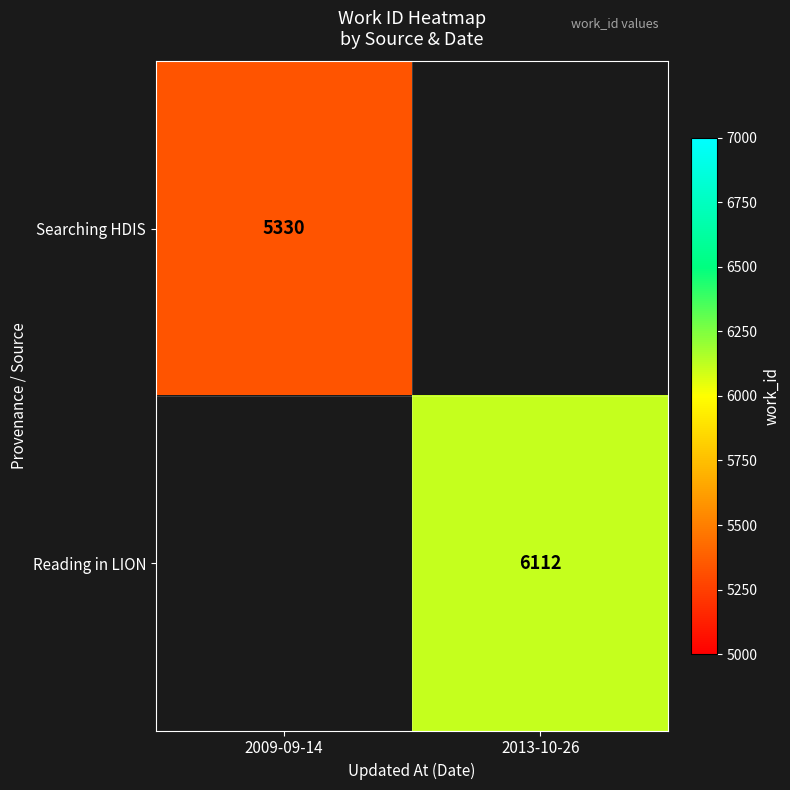

True or false: Searching HDIS has a value of 7659 at 2009-09-14.

False